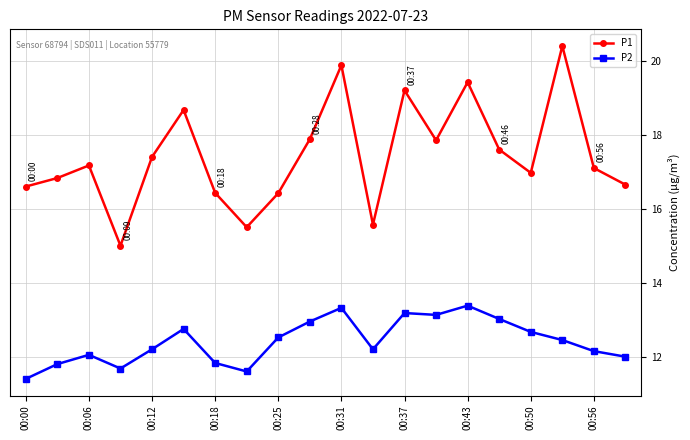

How many interior local peaks does the P1 series have?

6